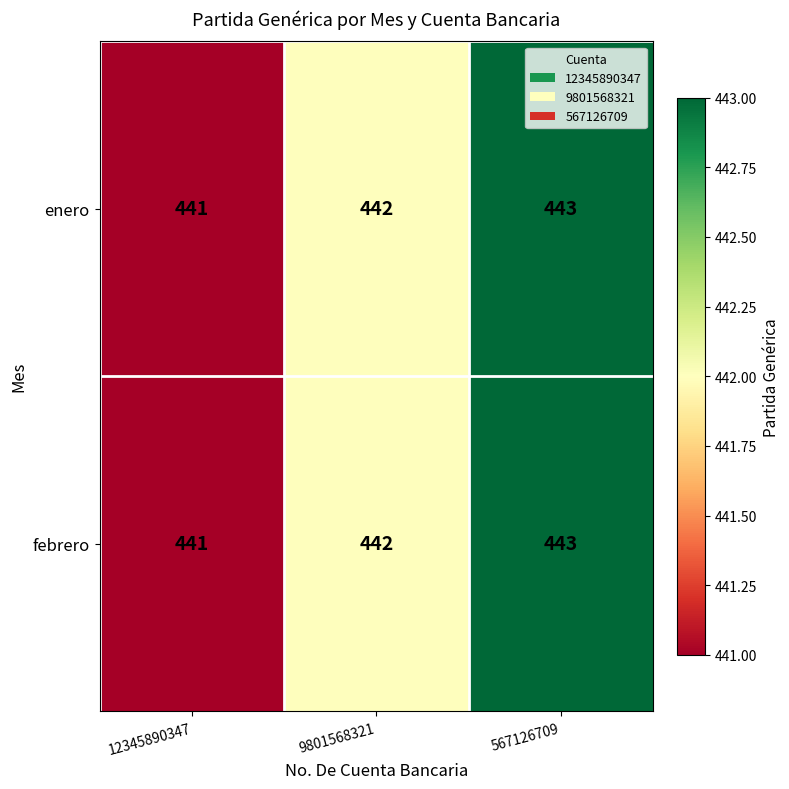

List the labels in order of febrero value, largest first.

567126709, 9801568321, 12345890347